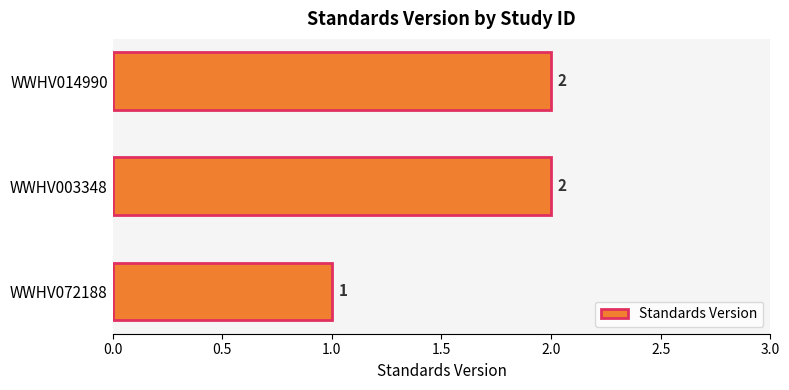

What is the sum of all values?

5